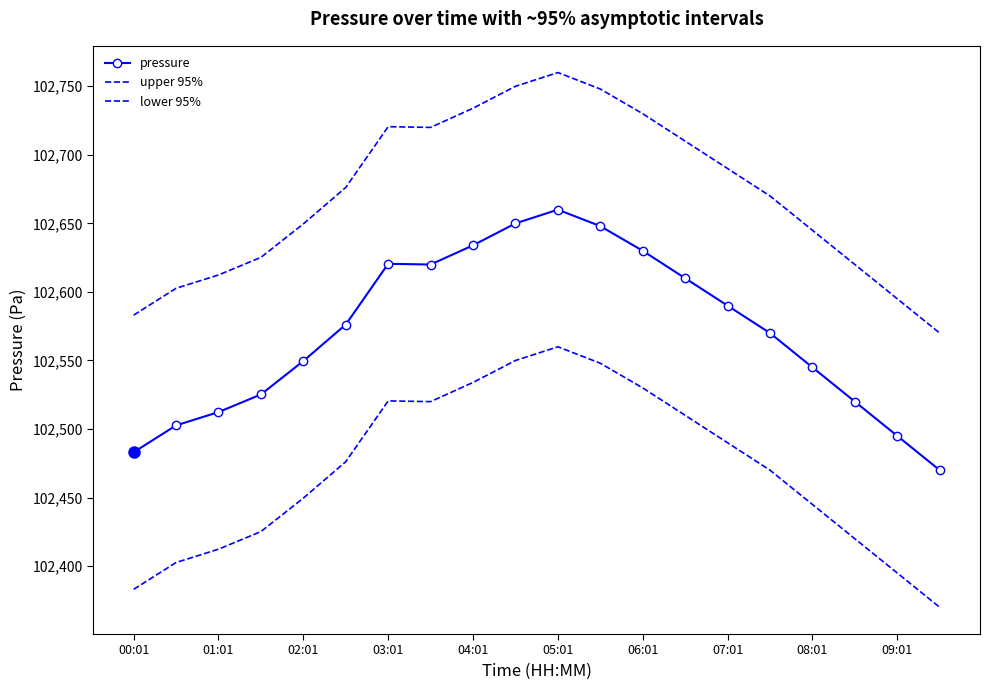

Reading left to right, list all the values displayed in this chart.

pressure: 102483.1	102502.7	102512.4	102525.2	102549.6	102576.2	102620.5	102620.0	102634.0	102650.0	102660.0	102648.0	102630.0	102610.0	102590.0	102570.0	102545.0	102520.0	102495.0	102470.0
upper 95%: 102583.1	102602.7	102612.4	102625.2	102649.6	102676.2	102720.5	102720.0	102734.0	102750.0	102760.0	102748.0	102730.0	102710.0	102690.0	102670.0	102645.0	102620.0	102595.0	102570.0
lower 95%: 102383.1	102402.7	102412.4	102425.2	102449.6	102476.2	102520.5	102520.0	102534.0	102550.0	102560.0	102548.0	102530.0	102510.0	102490.0	102470.0	102445.0	102420.0	102395.0	102370.0